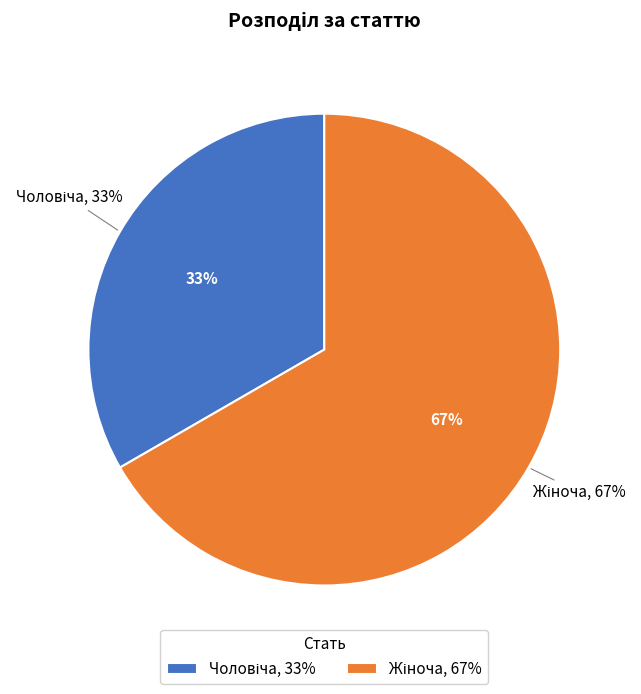

True or false: Чоловіча accounts for 24% of the total.

False